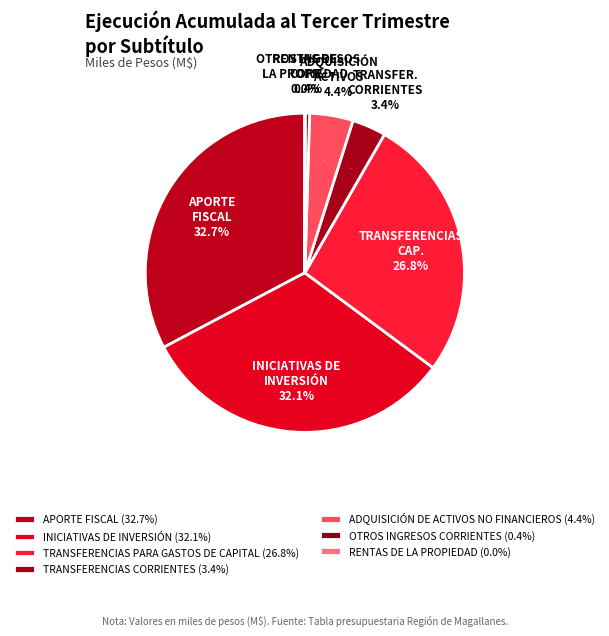

Which category has the biggest portion of the pie?

APORTE FISCAL